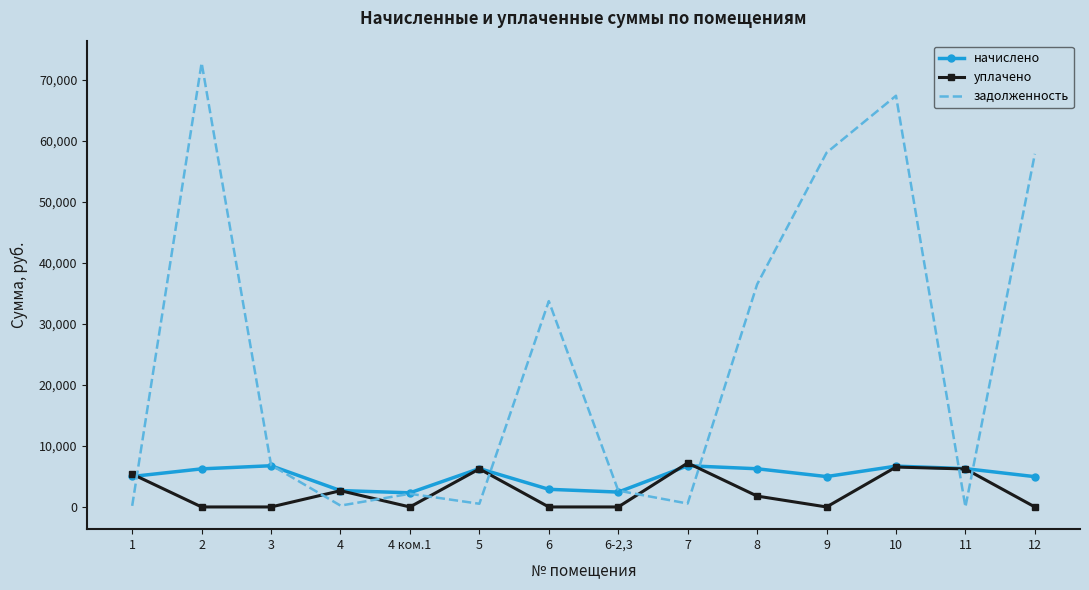

What position from the right is 2?

13